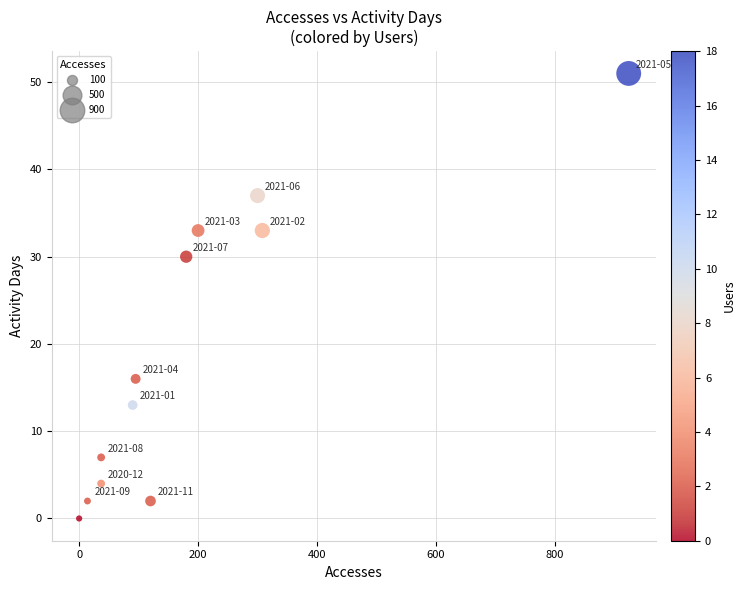

What is the range of Y values (max minus min)?

51